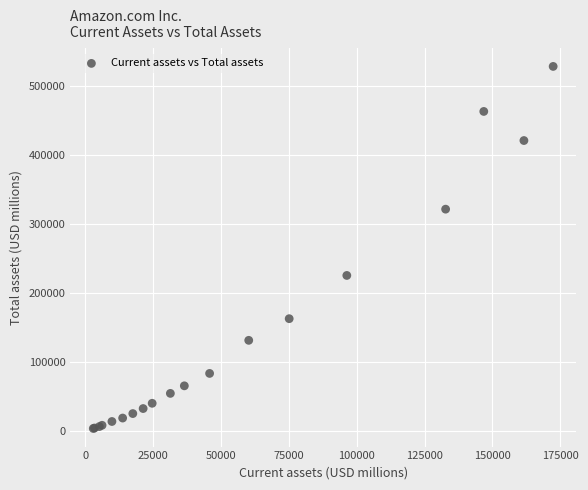

What Y value in the scatter plot is closest to 265775?

225248